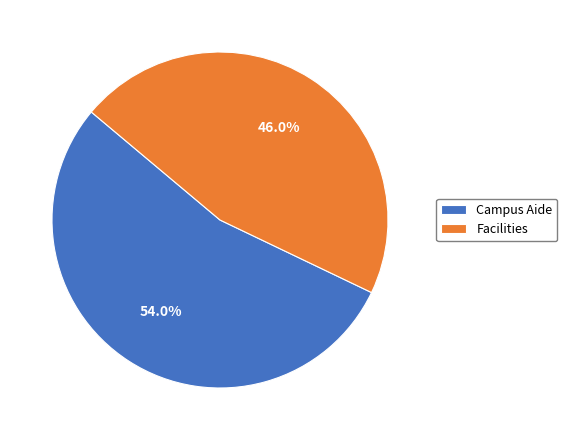

True or false: Campus Aide accounts for 42% of the total.

False